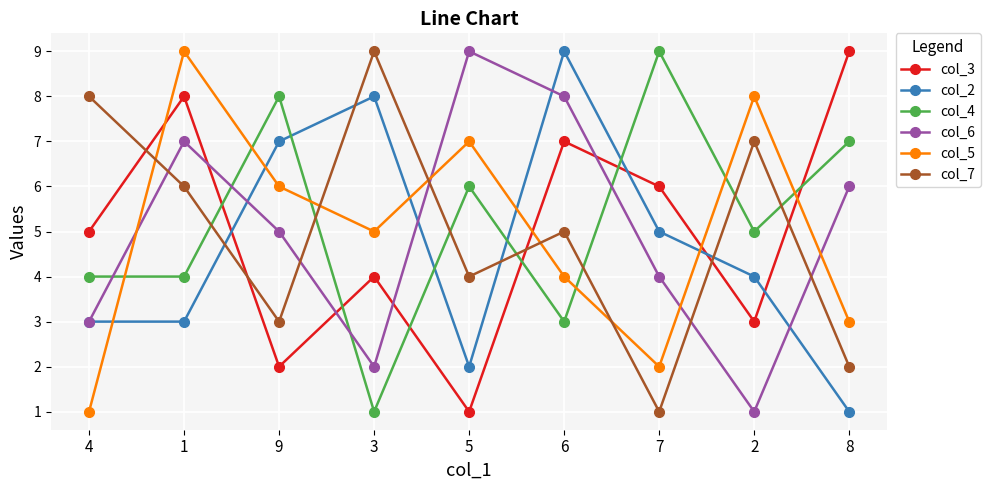

What is the label of the 1st point from the left?

4